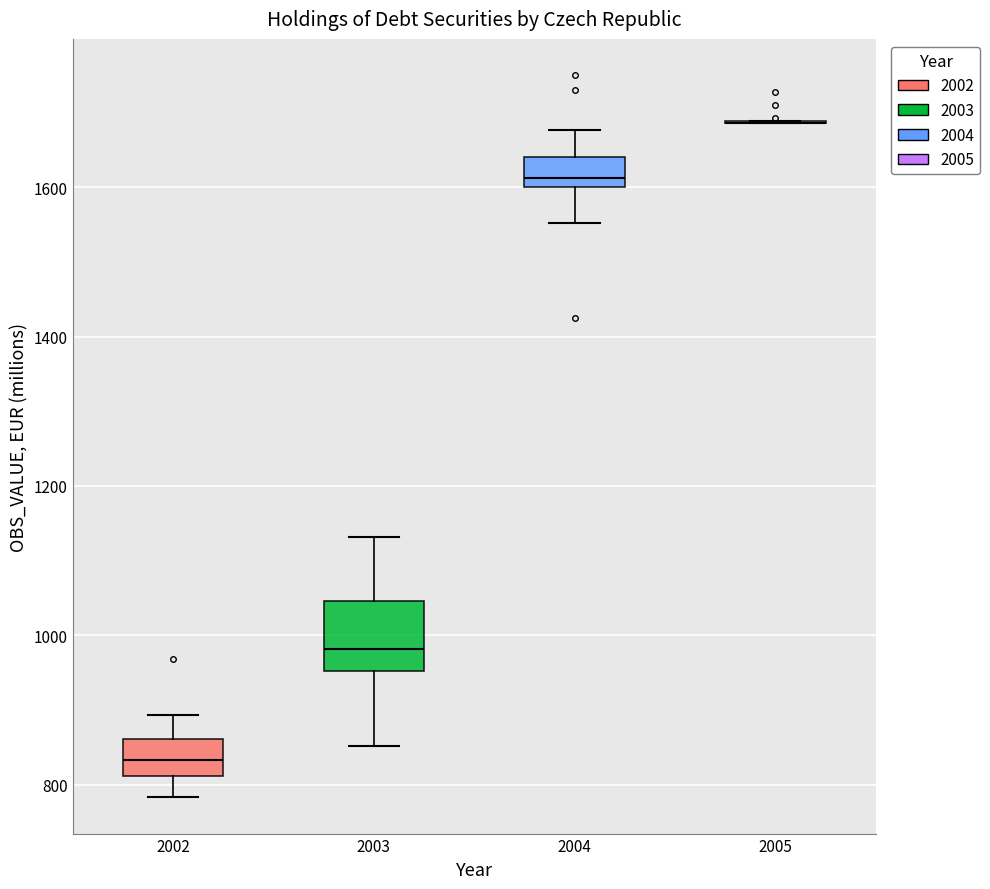

Which box is the tallest, from its lower edge to its upper edge?

2003